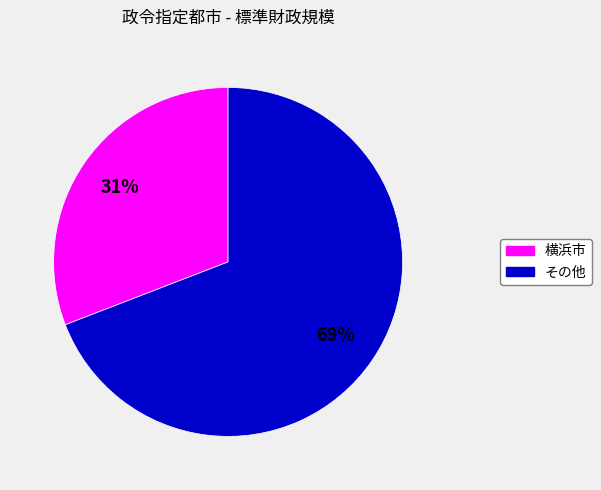

Is there any slice that represents more than half of the pie?

Yes